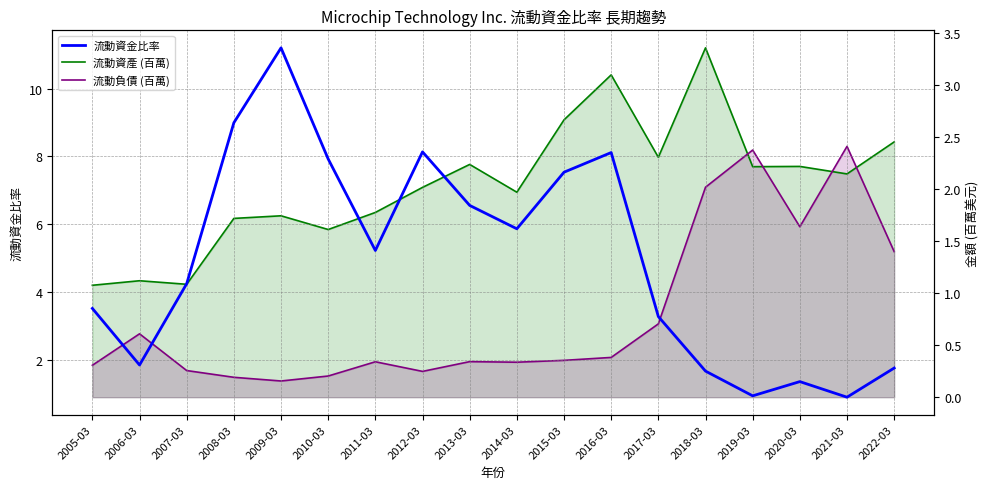

Which category has the highest value in the 流動資產 (百萬) series?

2018-03